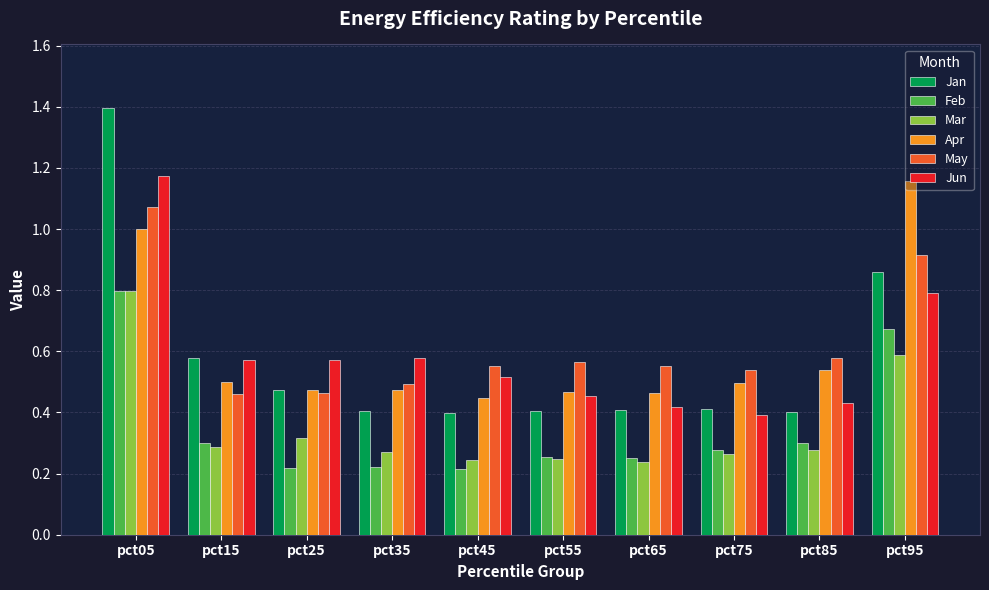

Is it true that May equals 0.4 at pct95?

False